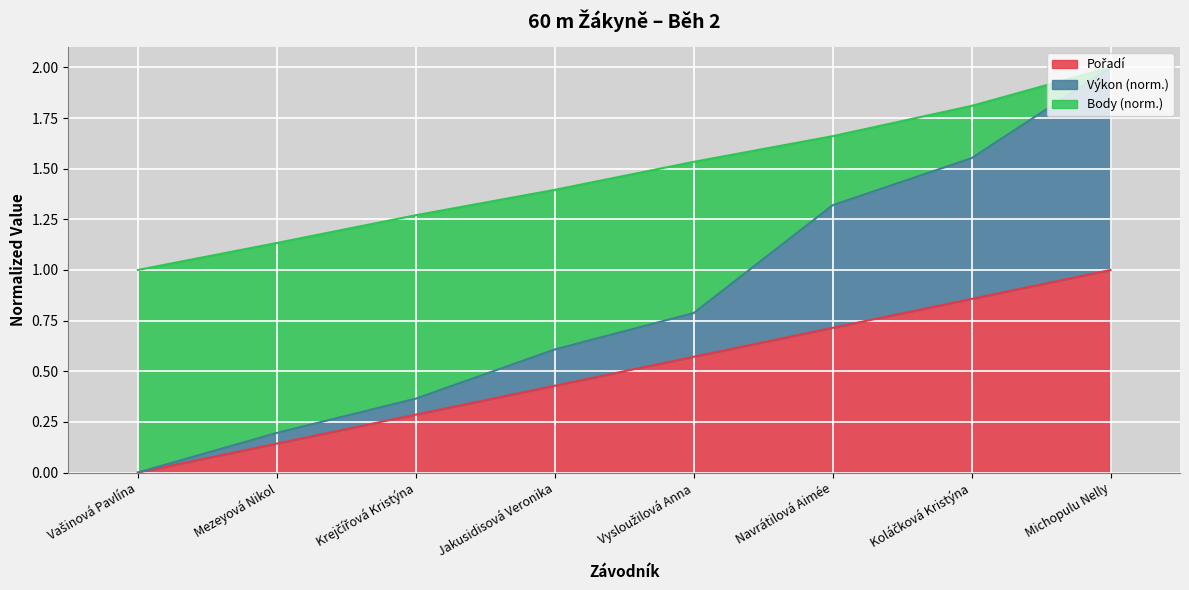

Is it true that Výkon equals 0.3 at Mezeyová Nikol?

False